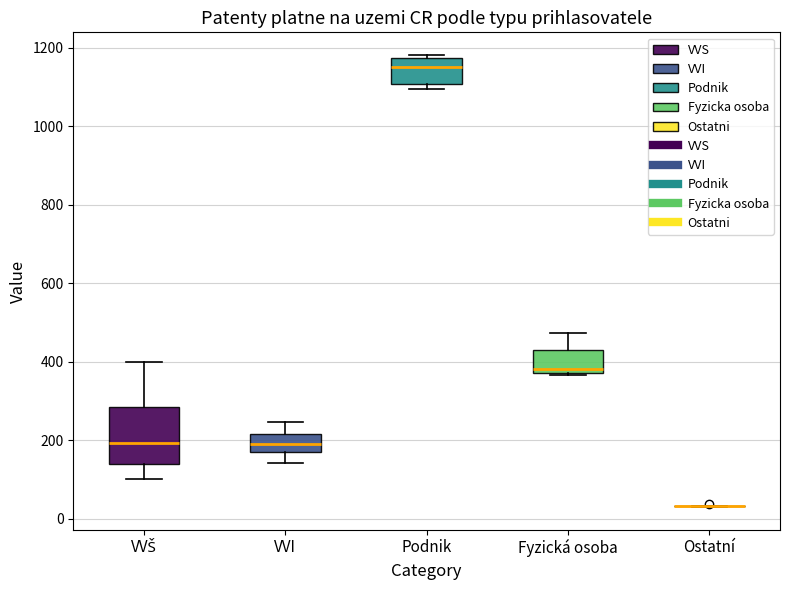

Which box is the tallest, from its lower edge to its upper edge?

VVŠ